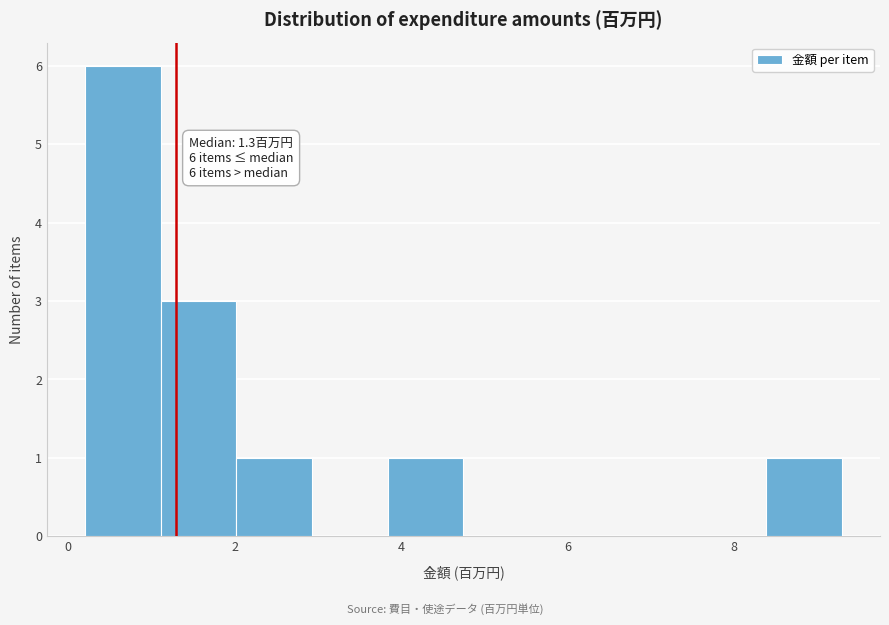

Which range on the x-axis has the tallest bar?

0.2 to 1.2